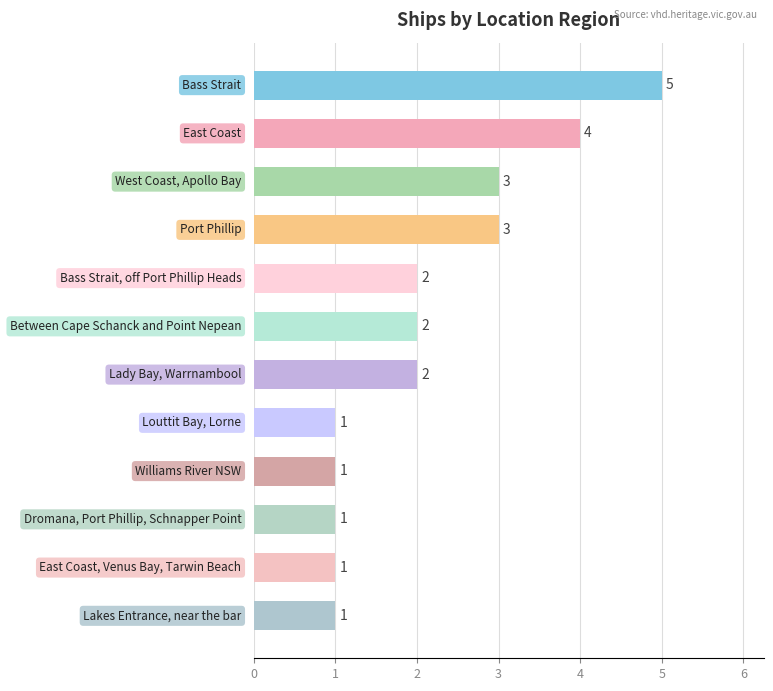

How many values are between 1 and 3?

10